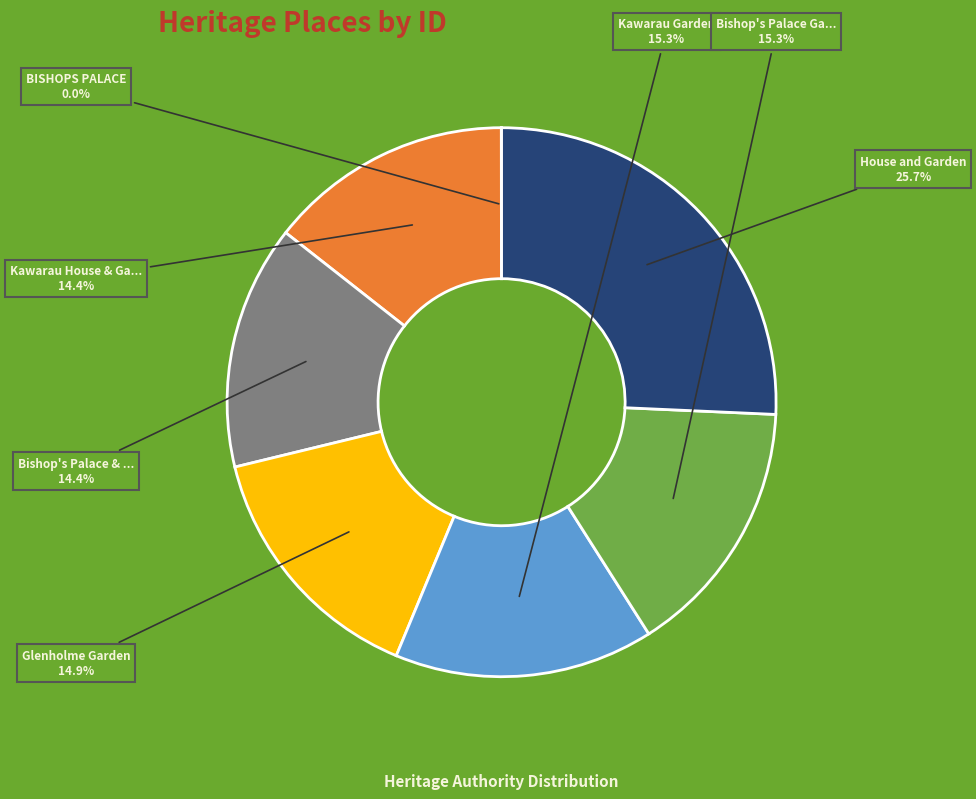

Is there a majority slice in this chart?

No